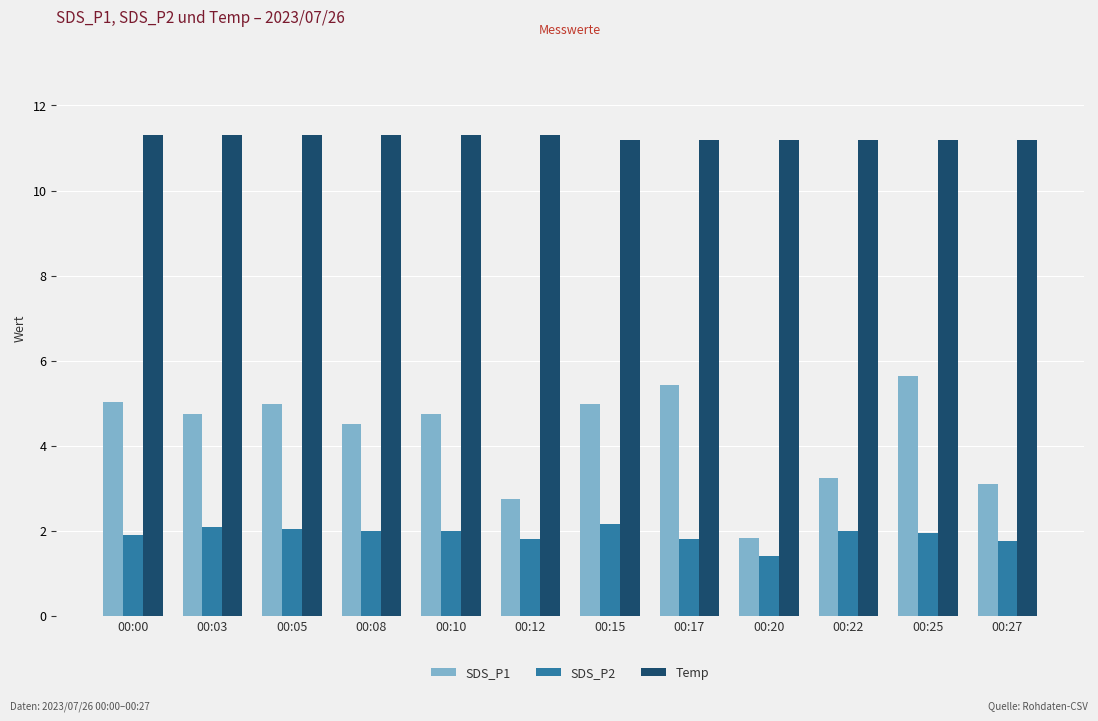

What is the difference between the second highest and second lowest values in the SDS_P1 series?

2.7